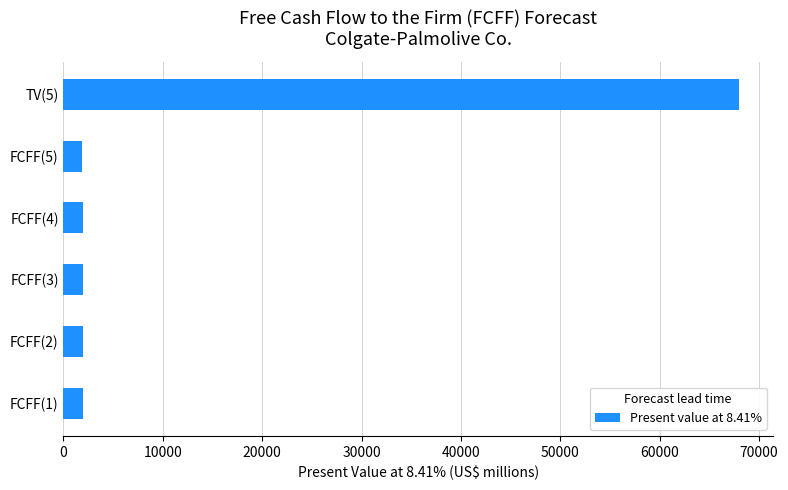

How many data points does each series have?

6